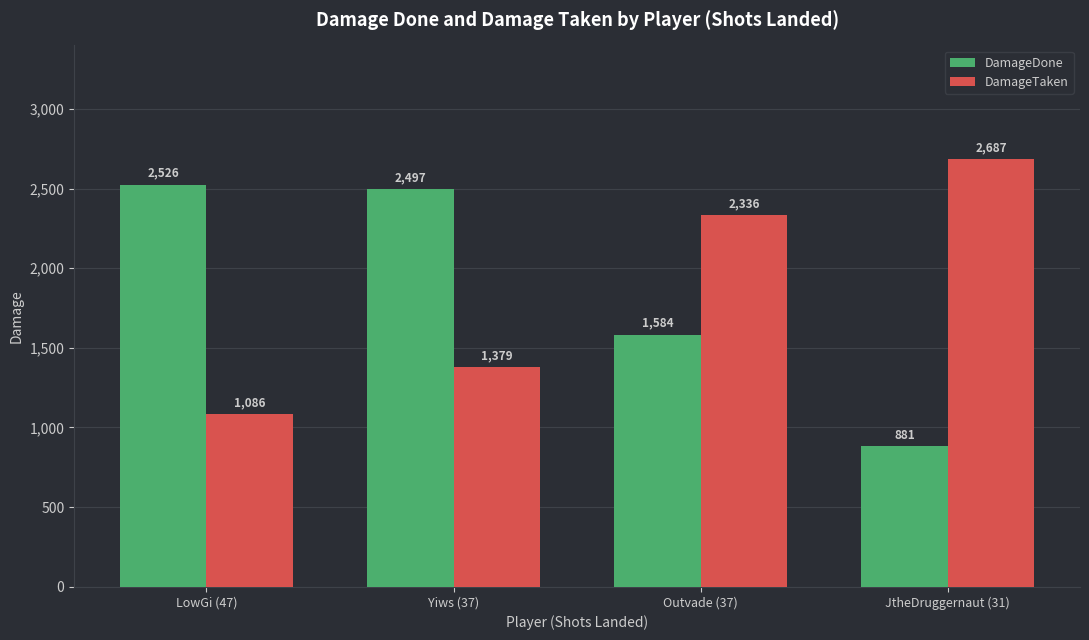

What is the total value across all series at LowGi (47)?

3612